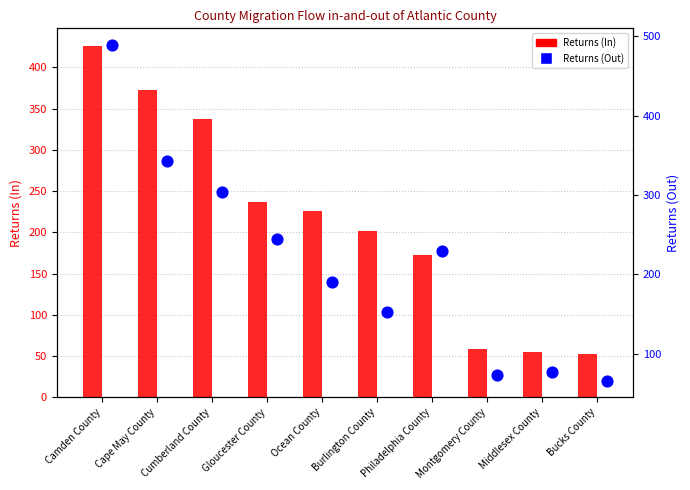

Which series contains the lowest Y value?

Returns (In)